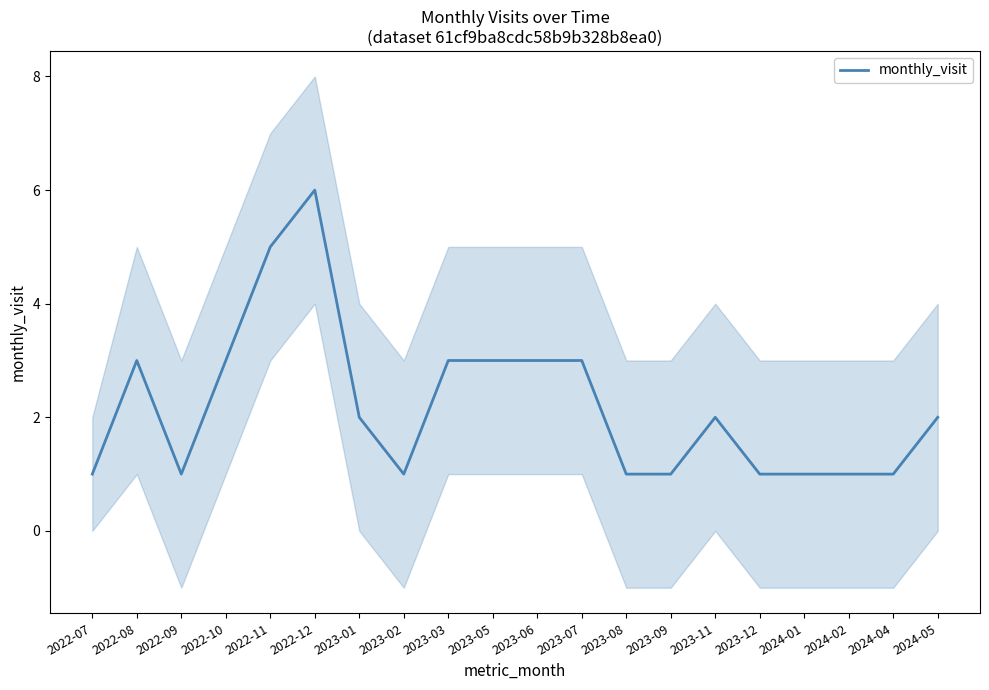

Count the values in the range 1 to 3.

18